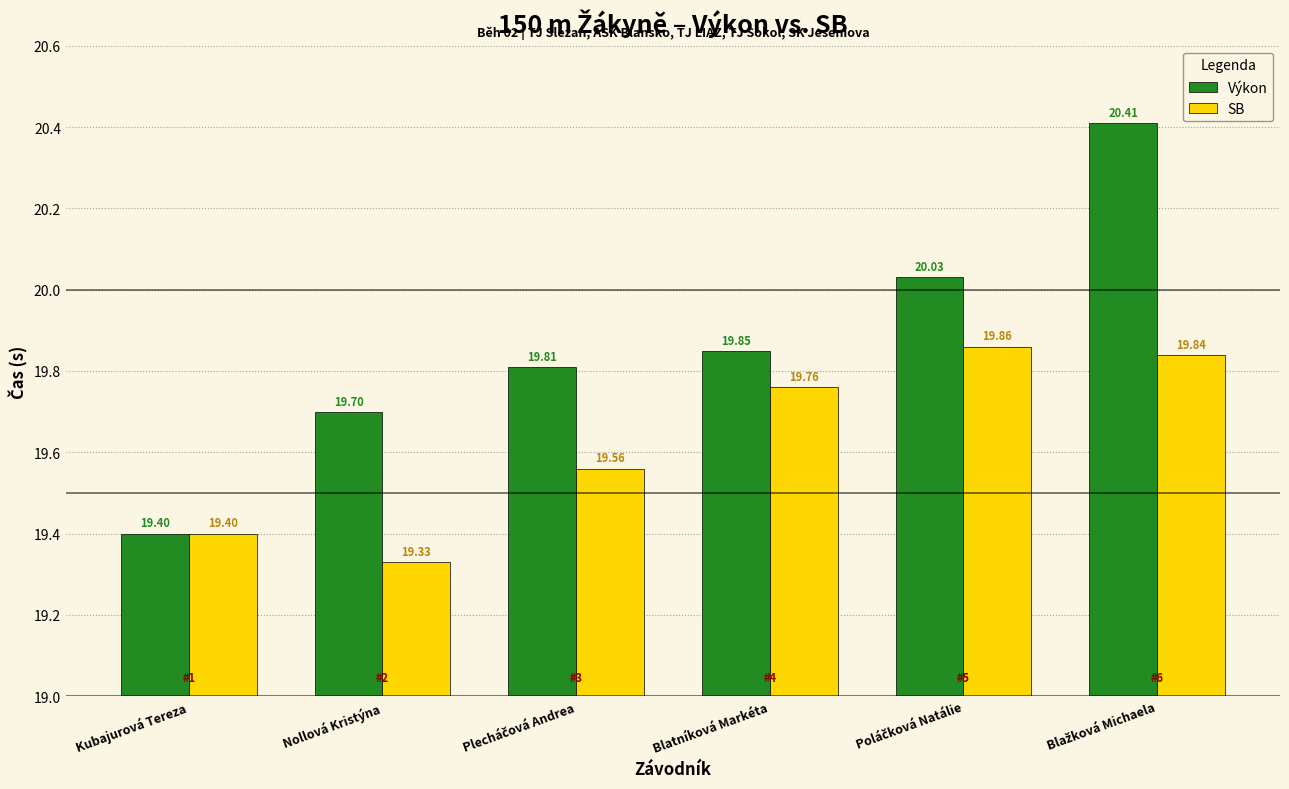

At which label does SB reach its minimum?

Nollová Kristýna